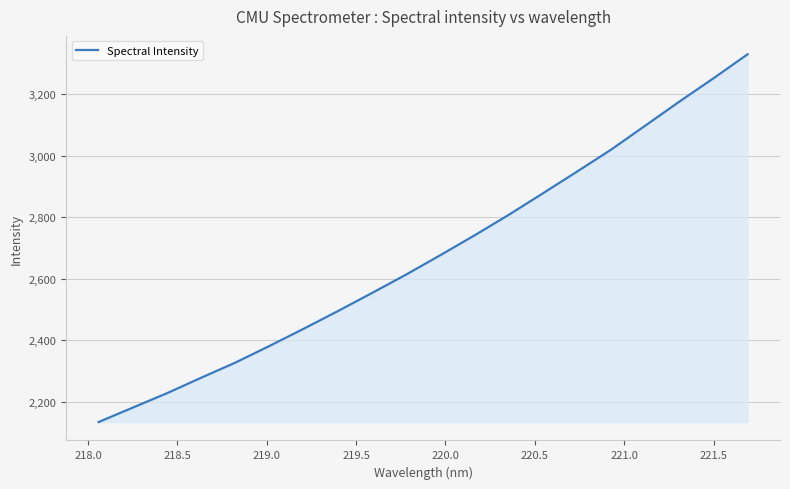

What is the minimum value shown in the chart?

2134.5